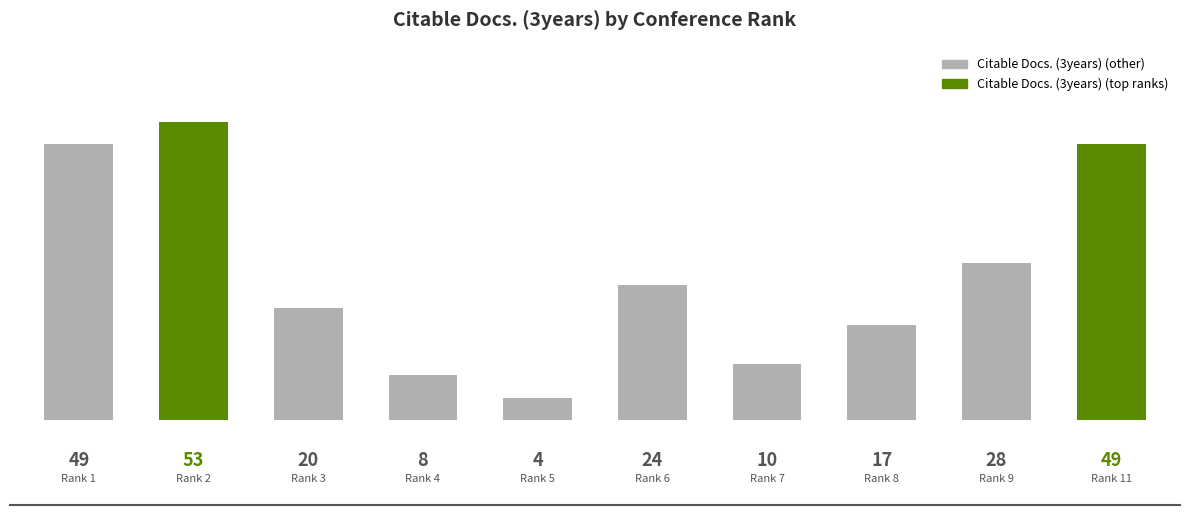

How many categories are shown in the chart?

10